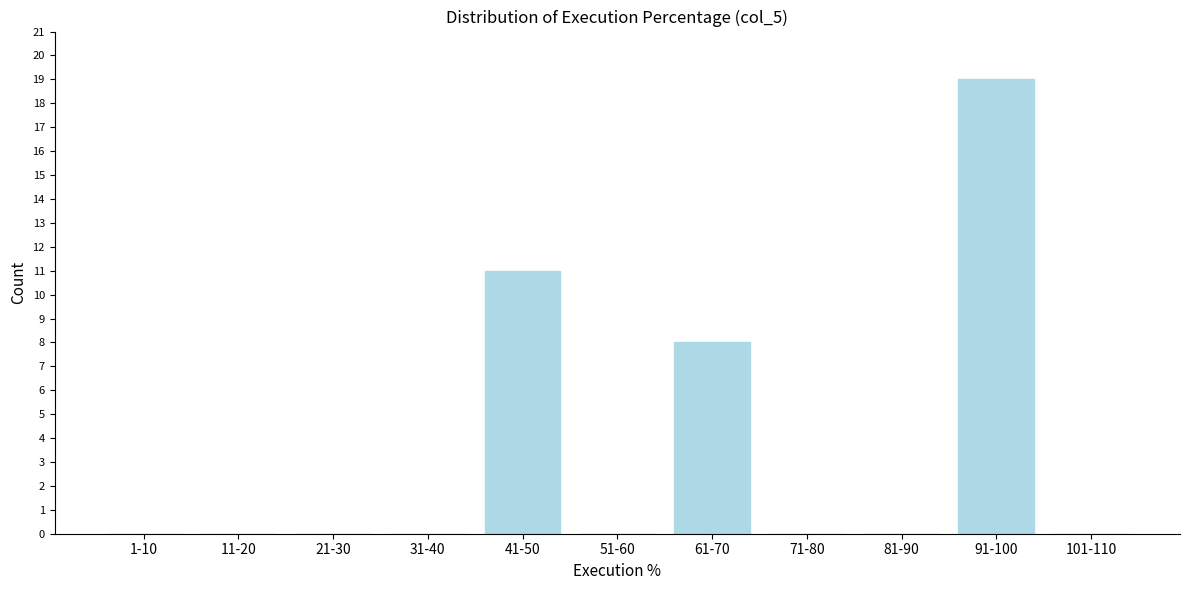

Reading right to left, list all the values displayed in this chart.

101-110=0	91-100=19	81-90=0	71-80=0	61-70=8	51-60=0	41-50=11	31-40=0	21-30=0	11-20=0	1-10=0